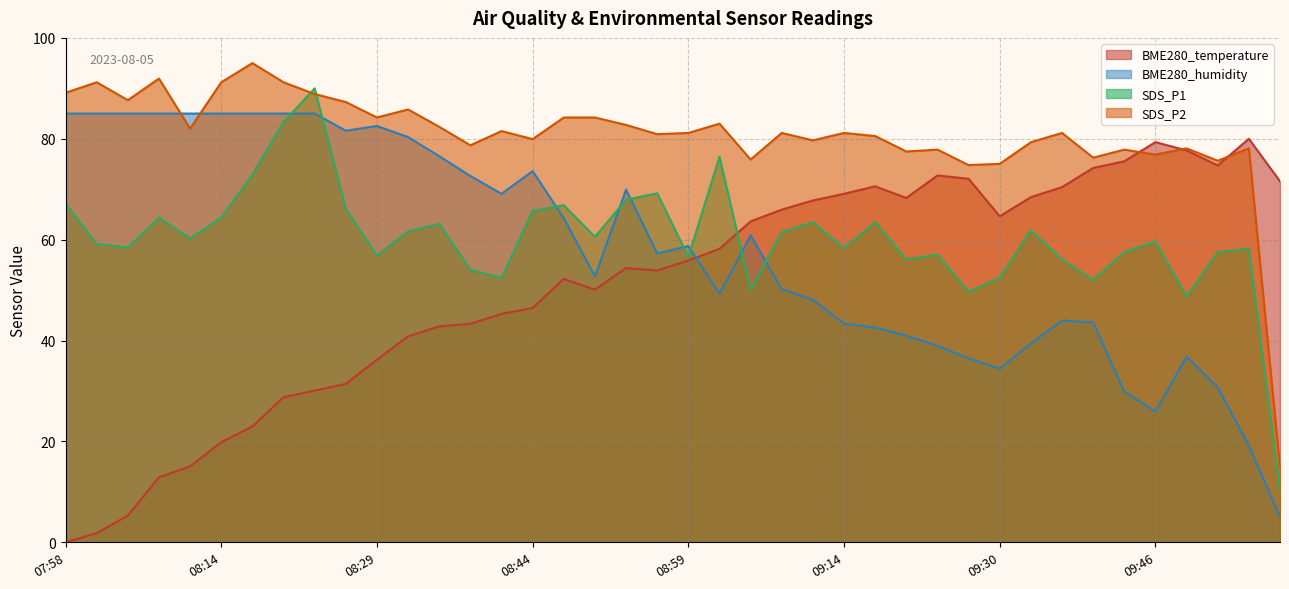

Does the chart display data point markers on the line(s)?

No